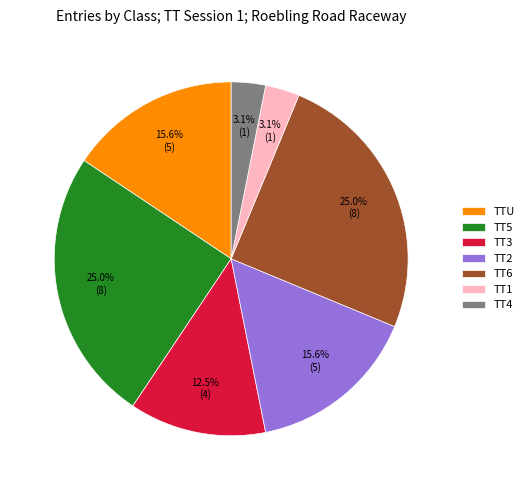

Combined, do TT2 and TTU account for over 50%?

No